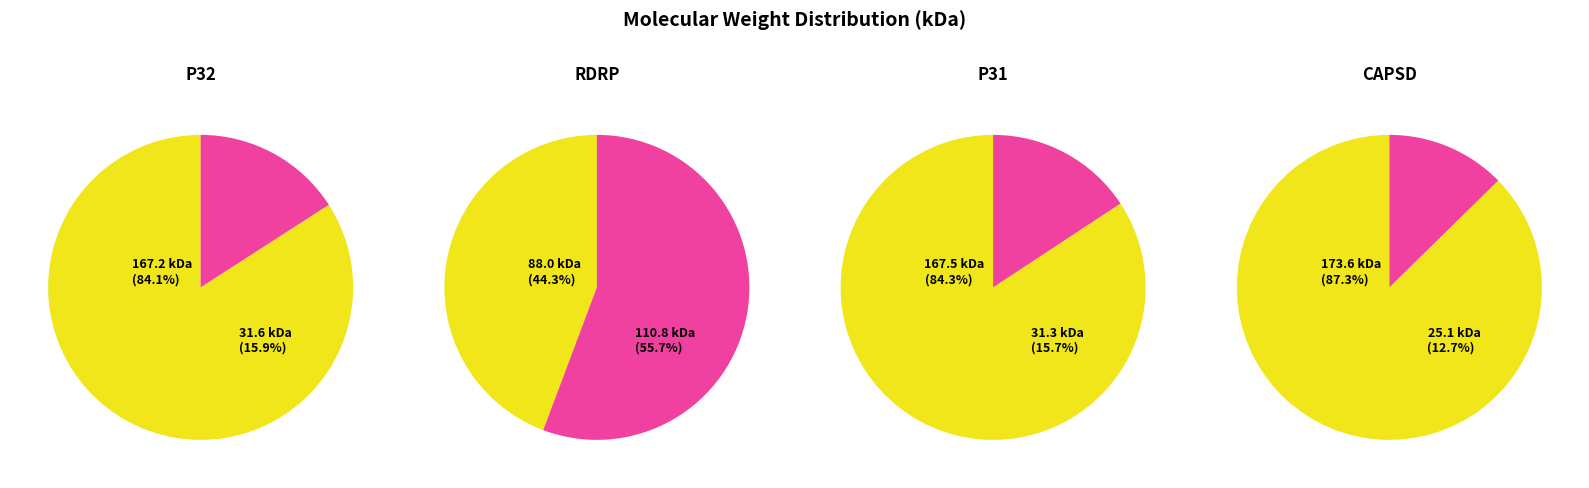

True or false: P31_MCMVK accounts for 27% of the total.

False